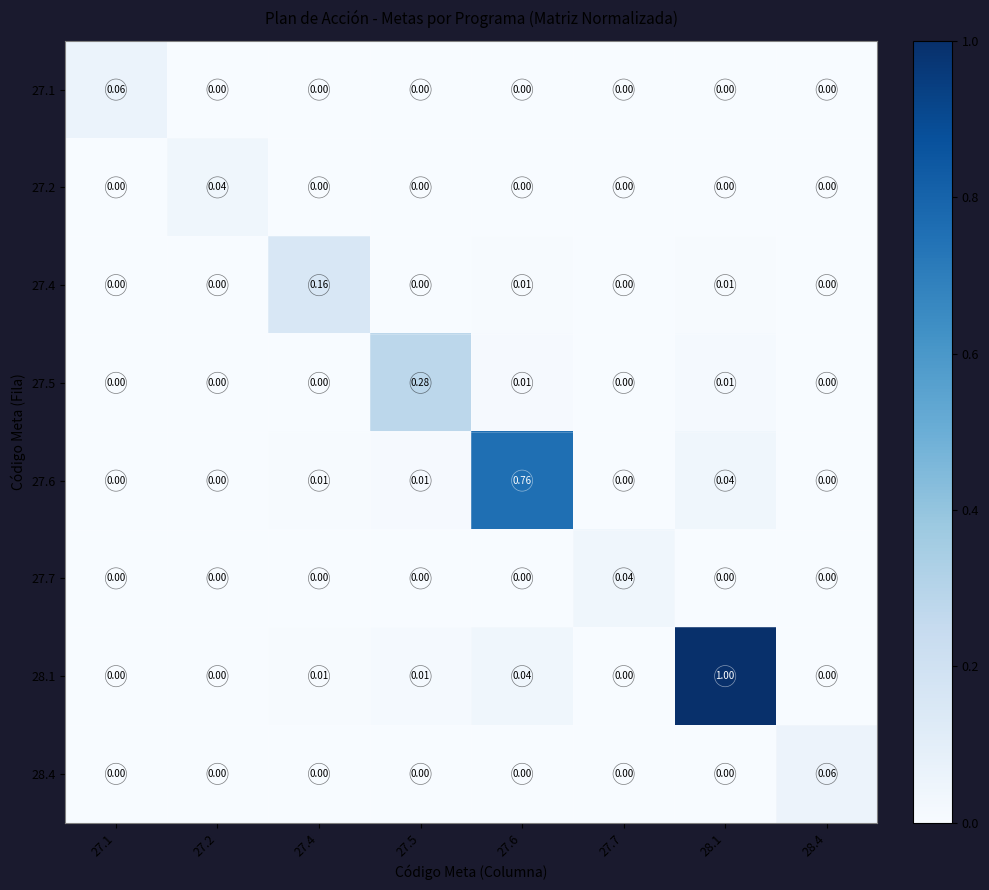

Which label corresponds to the smallest value in the chart?

27.7